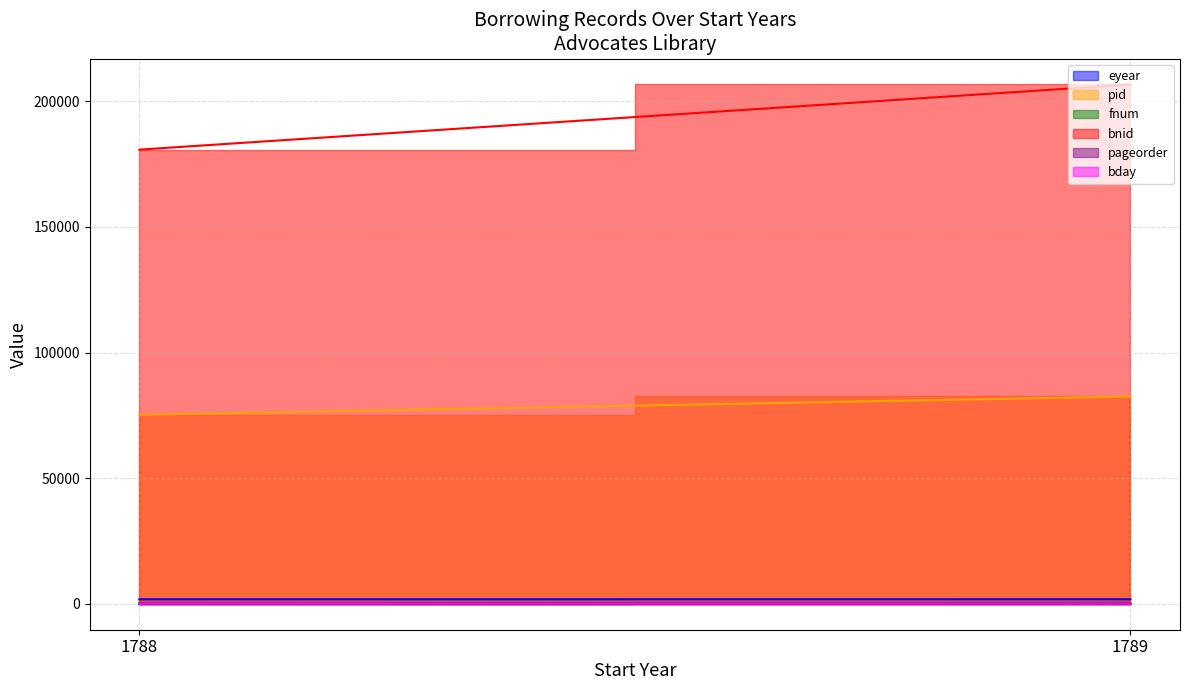

Which series has the largest total across all categories?

bnid